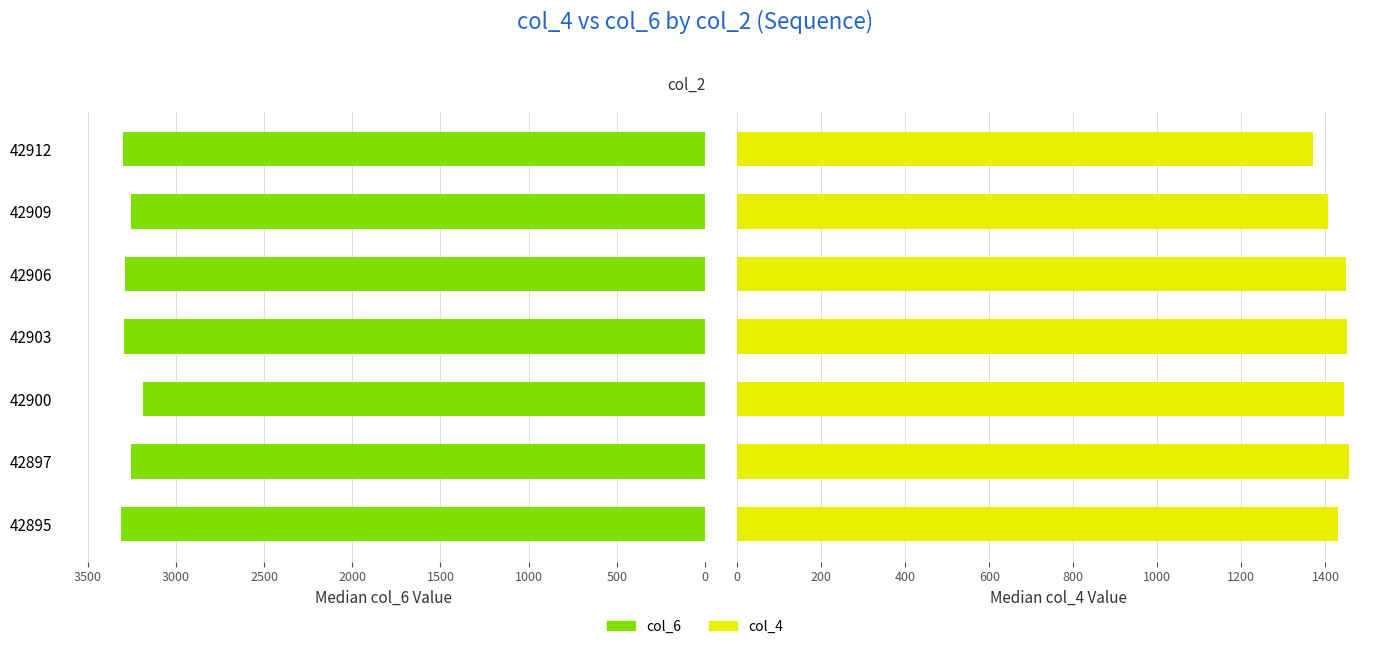

True or false: col_6 has a value of 1700 at 2000.

False